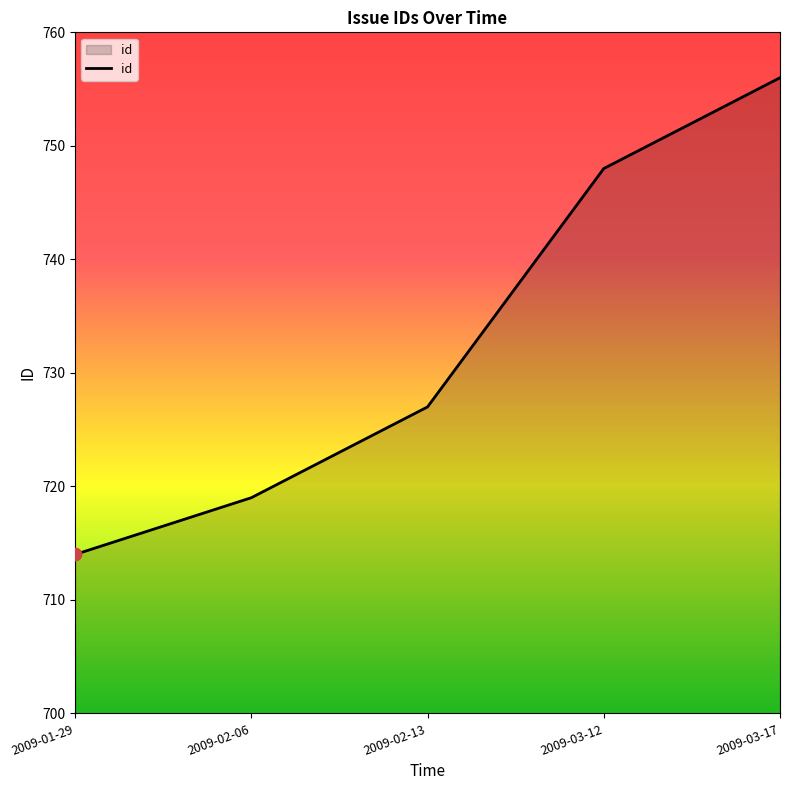

What is the ratio of the value at 2009-03-17 to the value at 2009-01-29?

1.1